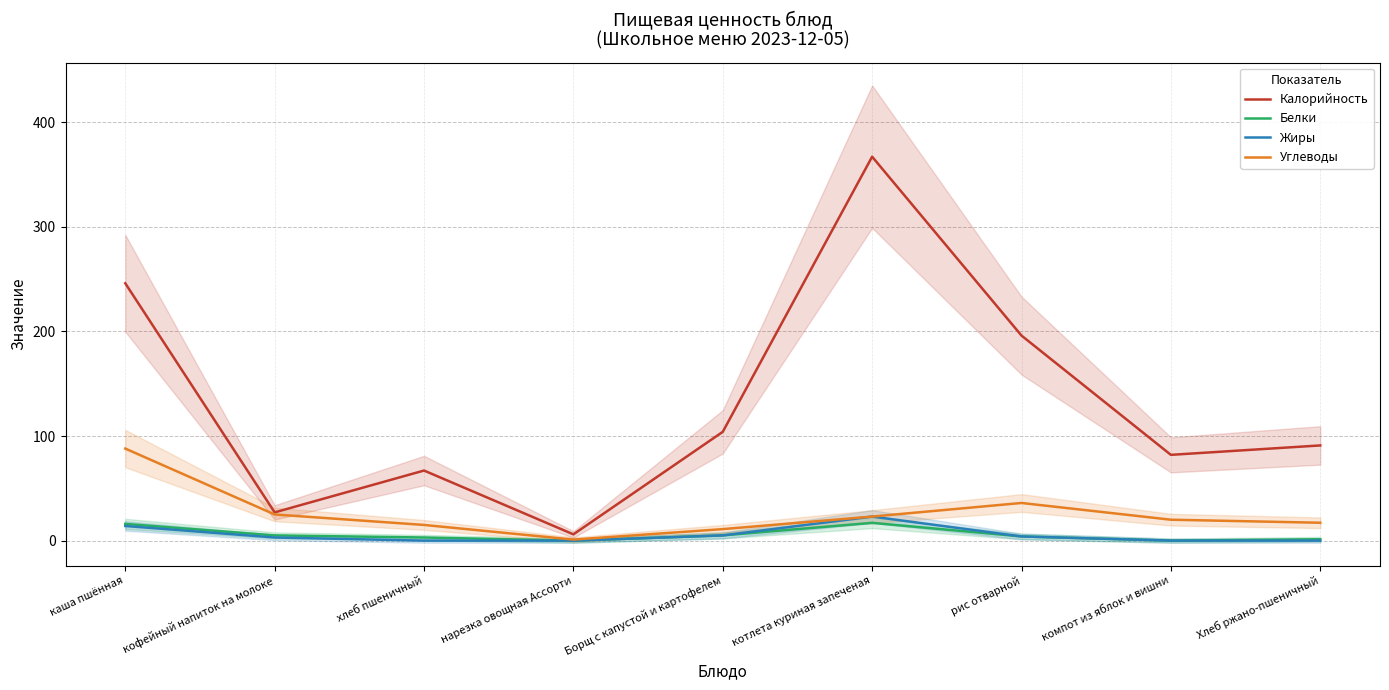

Reading left to right, what are all the values shown in this chart?

Калорийность: каша пшённая=246.0	кофейный напиток на молоке=27.0	хлеб пшеничный=67.0	нарезка овощная Ассорти=6.0	Борщ с капустой и картофелем=104.0	котлета куриная запеченая=367.0	рис отварной=196.0	компот из яблок и вишни=82.0	Хлеб ржано-пшеничный=91.0
Белки: каша пшённая=16.0	кофейный напиток на молоке=5.0	хлеб пшеничный=3.0	нарезка овощная Ассорти=0.0	Борщ с капустой и картофелем=5.0	котлета куриная запеченая=17.0	рис отварной=4.0	компот из яблок и вишни=0.0	Хлеб ржано-пшеничный=1.3
Жиры: каша пшённая=14.0	кофейный напиток на молоке=3.0	хлеб пшеничный=0.0	нарезка овощная Ассорти=0.0	Борщ с капустой и картофелем=5.0	котлета куриная запеченая=23.0	рис отварной=4.0	компот из яблок и вишни=0.0	Хлеб ржано-пшеничный=0.0
Углеводы: каша пшённая=88.0	кофейный напиток на молоке=25.0	хлеб пшеничный=15.0	нарезка овощная Ассорти=1.0	Борщ с капустой и картофелем=11.0	котлета куриная запеченая=23.0	рис отварной=36.0	компот из яблок и вишни=20.0	Хлеб ржано-пшеничный=17.1